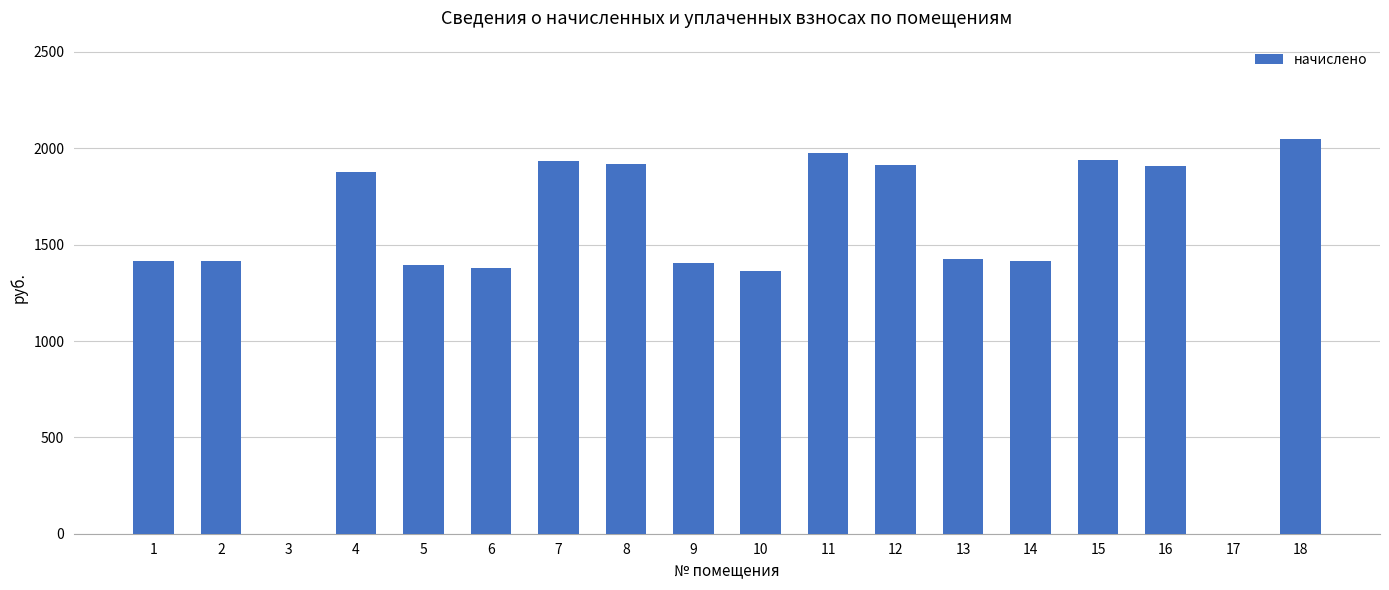

Between 10 and 13, which is larger?

13